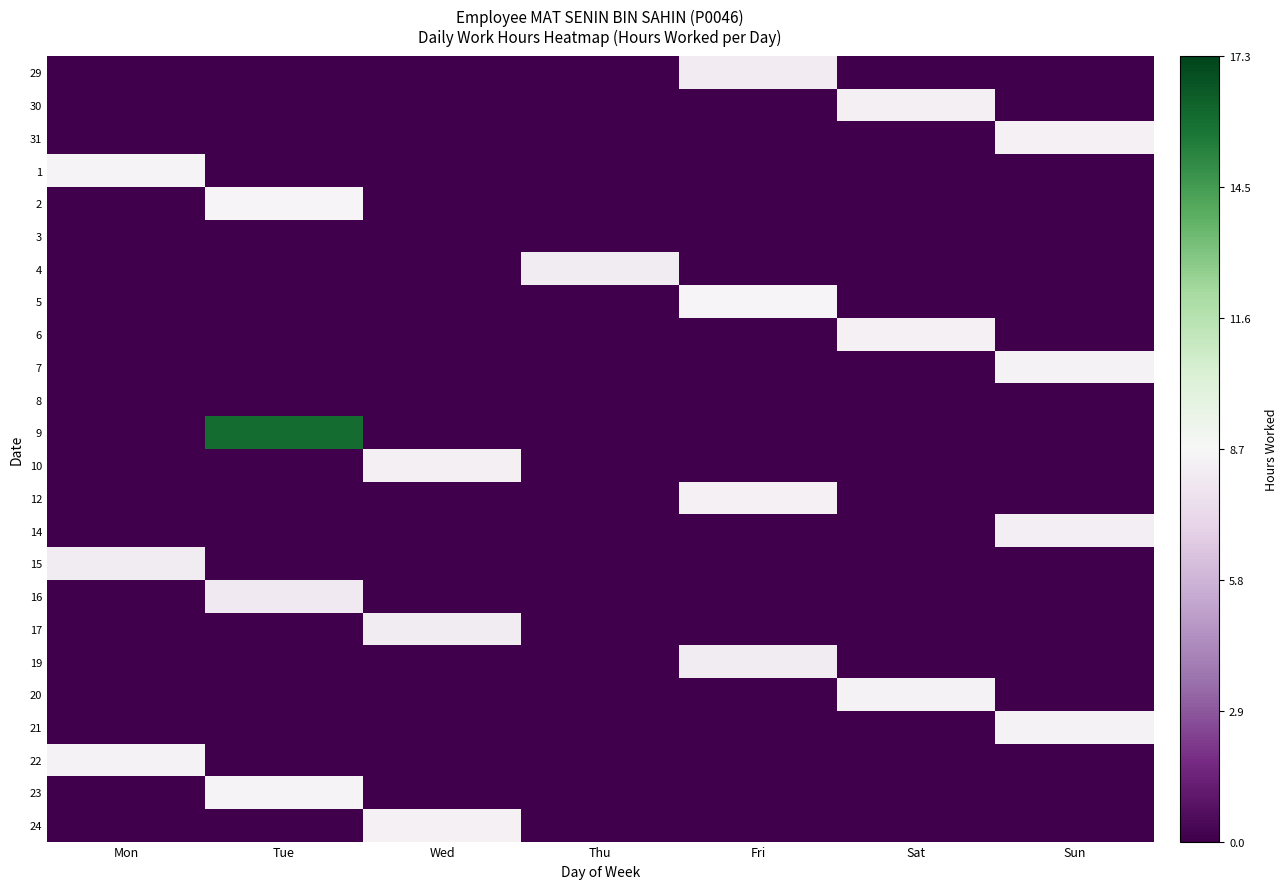

List the series in order of their peak value, lowest first.

3, 8, 16, 19, 4, 15, 17, 29, 14, 10, 30, 12, 24, 6, 31, 7, 20, 21, 22, 1, 23, 2, 5, 9